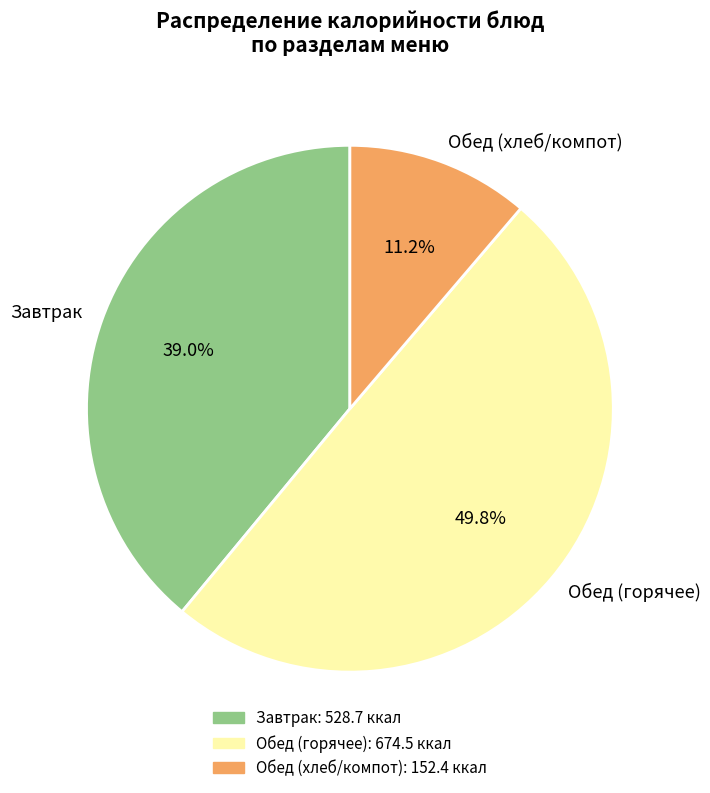

Which slice is the smallest?

Обед (хлеб/компот)